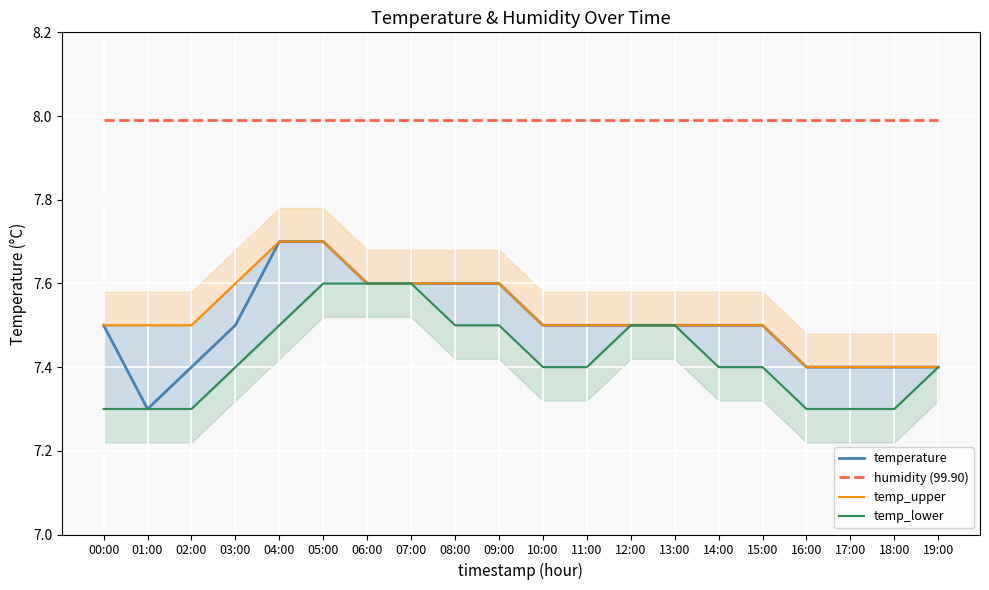

Reading left to right, transcribe all the data shown in this chart.

temperature: 7.5	7.3	7.4	7.5	7.7	7.7	7.6	7.6	7.6	7.6	7.5	7.5	7.5	7.5	7.5	7.5	7.4	7.4	7.4	7.4
humidity (99.90): 8.0	8.0	8.0	8.0	8.0	8.0	8.0	8.0	8.0	8.0	8.0	8.0	8.0	8.0	8.0	8.0	8.0	8.0	8.0	8.0
temp_upper: 7.5	7.5	7.5	7.6	7.7	7.7	7.6	7.6	7.6	7.6	7.5	7.5	7.5	7.5	7.5	7.5	7.4	7.4	7.4	7.4
temp_lower: 7.3	7.3	7.3	7.4	7.5	7.6	7.6	7.6	7.5	7.5	7.4	7.4	7.5	7.5	7.4	7.4	7.3	7.3	7.3	7.4